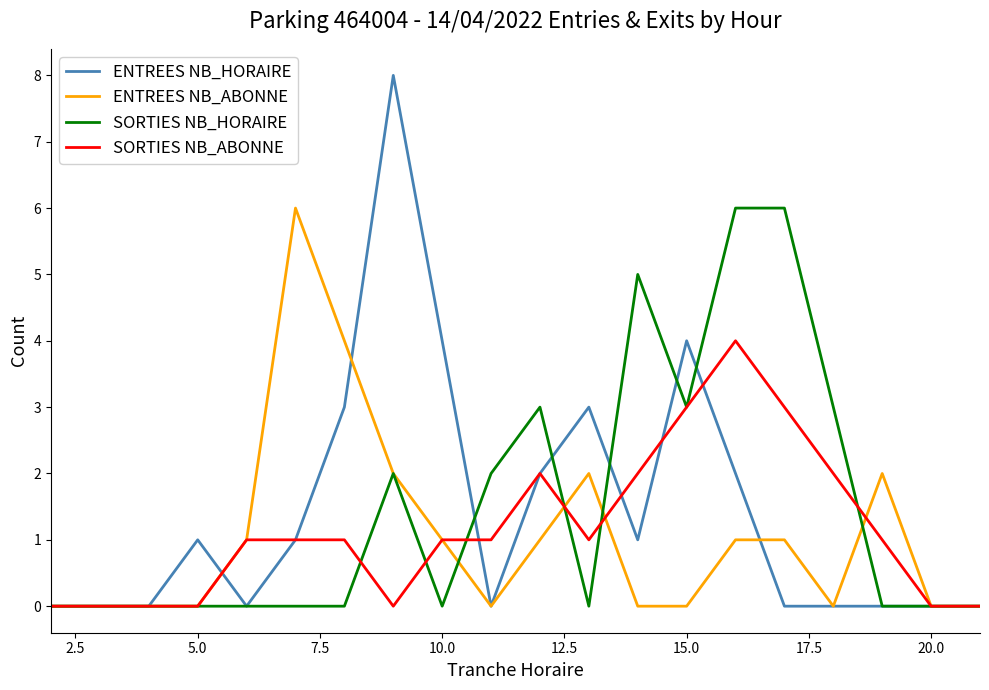

How many lines are shown in the chart?

4